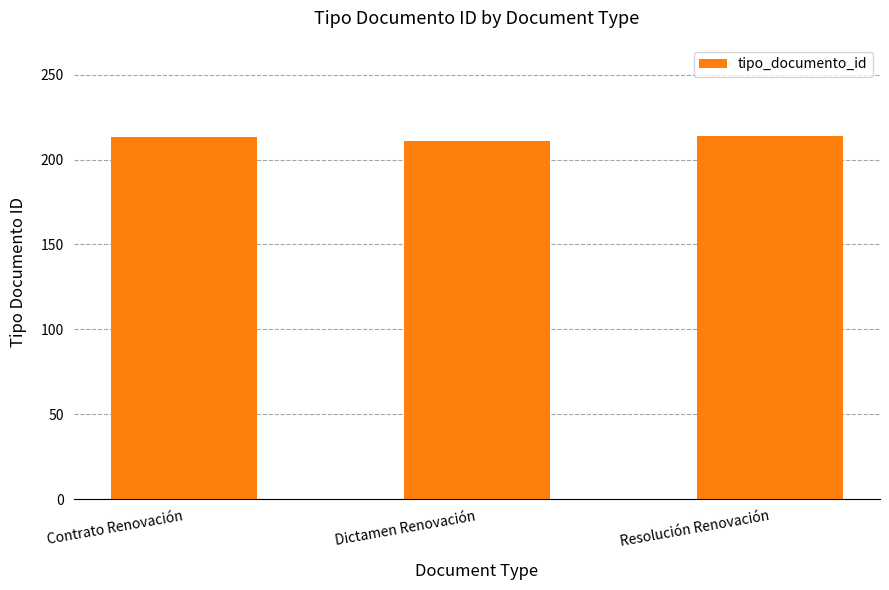

The chart shows a value of 214 at Resolución Renovación. True or false?

True